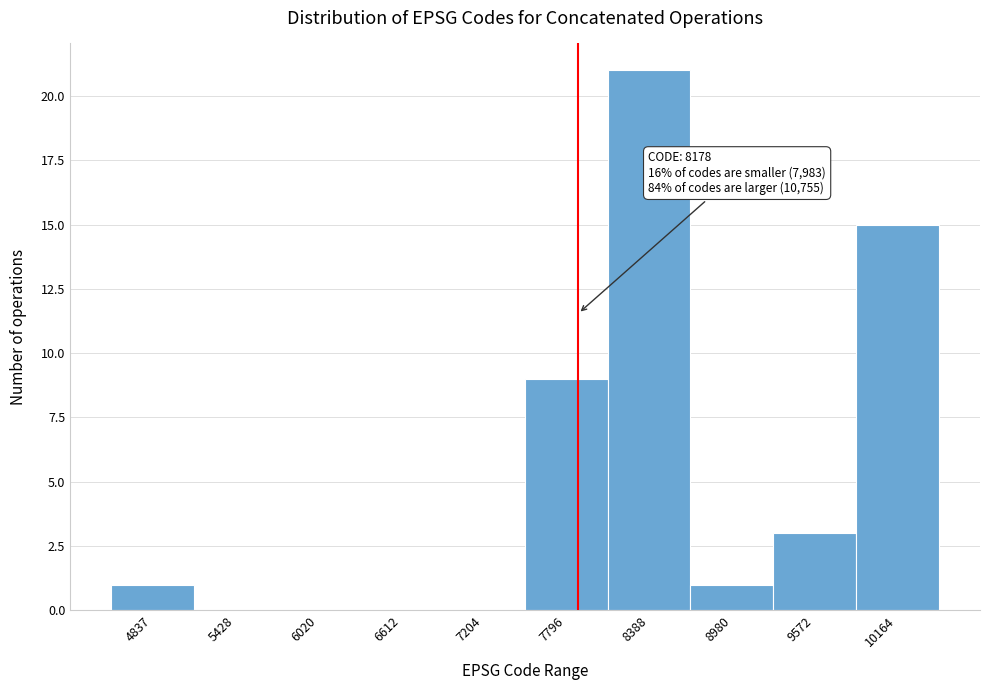

Reading left to right, what are all the values shown in this chart?

4837=1	5428=0	6020=0	6612=0	7204=0	7796=9	8388=21	8980=1	9572=3	10164=15